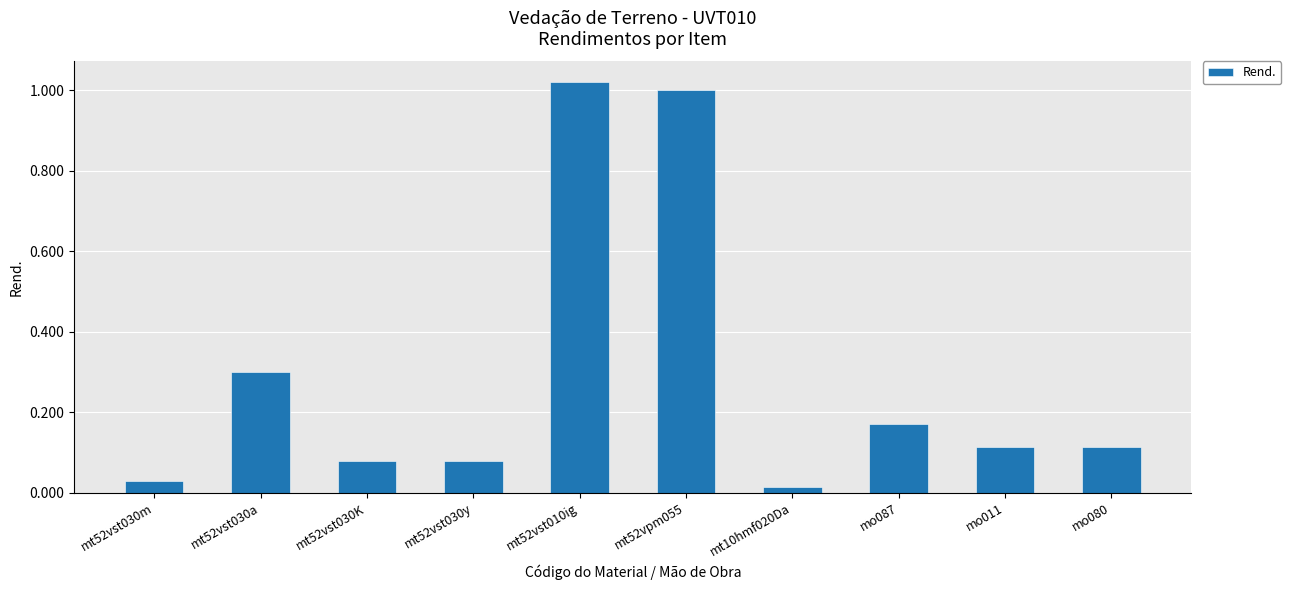

What is the sum of all values?

2.9